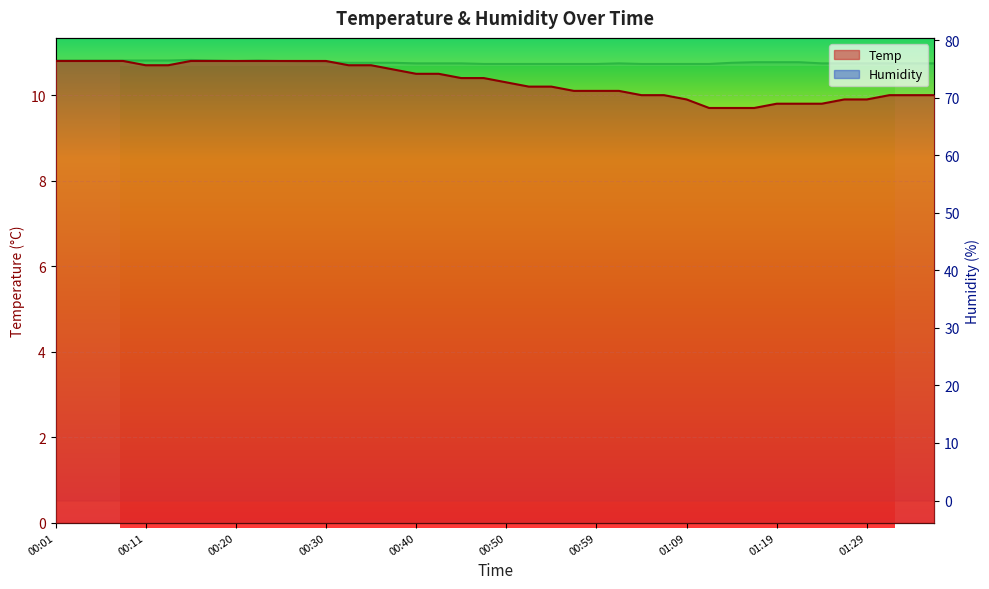

Reading left to right, what are all the values shown in this chart?

Temp: 00:01=10.8	00:03=10.8	00:06=10.8	00:08=10.8	00:11=10.7	00:13=10.7	00:16=10.8	00:18=10.8	00:20=10.8	00:23=10.8	00:25=10.8	00:28=10.8	00:30=10.8	00:33=10.7	00:35=10.7	00:37=10.6	00:40=10.5	00:42=10.5	00:45=10.4	00:47=10.4	00:50=10.3	00:52=10.2	00:54=10.2	00:57=10.1	00:59=10.1	01:02=10.1	01:04=10.0	01:07=10.0	01:09=9.9	01:11=9.7	01:14=9.7	01:16=9.7	01:19=9.8	01:21=9.8	01:24=9.8	01:26=9.9	01:29=9.9	01:31=10.0	01:34=10.0	01:36=10.0
Humidity: 00:01=76.5	00:03=76.5	00:06=76.5	00:08=76.5	00:11=76.5	00:13=76.5	00:16=76.6	00:18=76.5	00:20=76.4	00:23=76.5	00:25=76.4	00:28=76.3	00:30=76.2	00:33=76.1	00:35=76.1	00:37=76.1	00:40=76.0	00:42=76.0	00:45=76.0	00:47=75.9	00:50=75.9	00:52=75.9	00:54=75.9	00:57=75.9	00:59=75.9	01:02=76.0	01:04=75.9	01:07=75.9	01:09=75.9	01:11=75.9	01:14=76.1	01:16=76.2	01:19=76.2	01:21=76.2	01:24=76.0	01:26=76.0	01:29=76.0	01:31=76.0	01:34=76.0	01:36=76.0